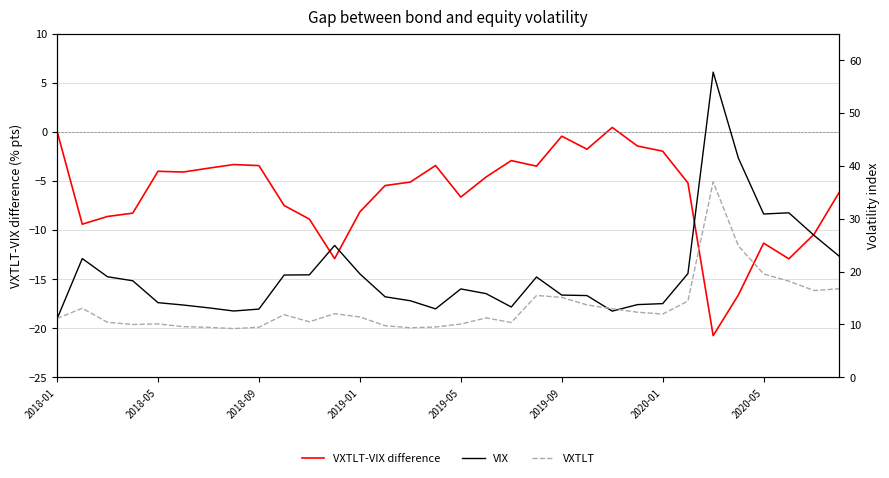

What is the value of the VXTLT point at the 14th from the left?

9.8